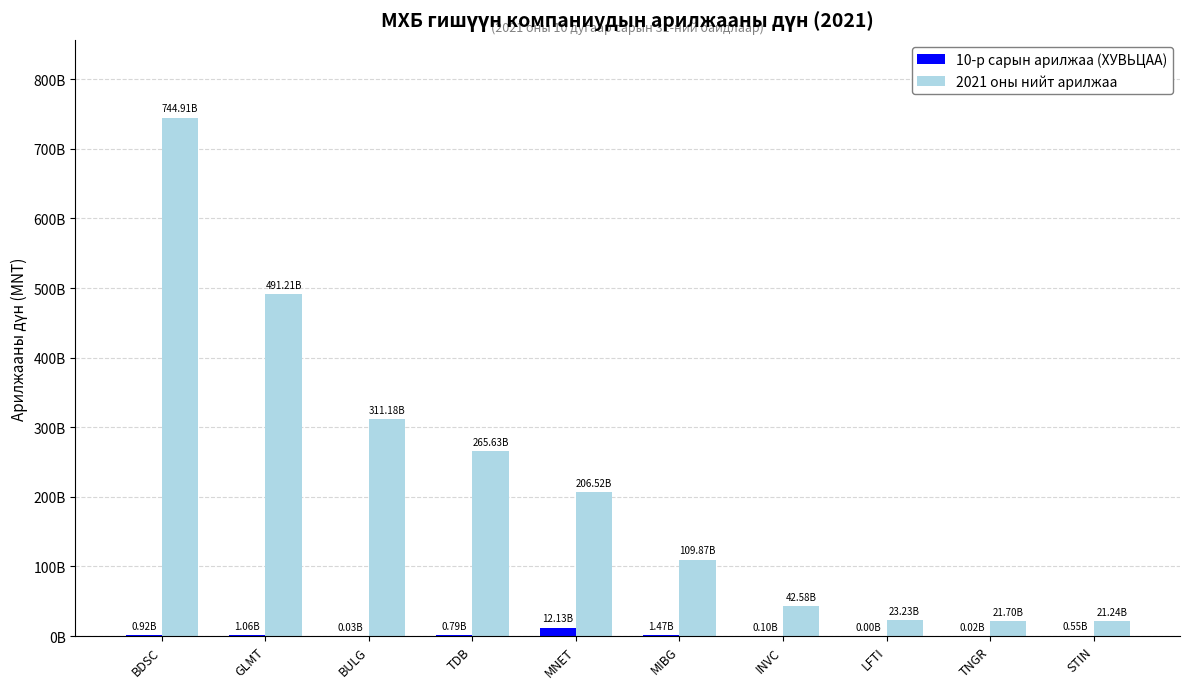

What is the average value of the 10-р сарын арилжаа (ХУВЬЦАА) series?

1707088994.2